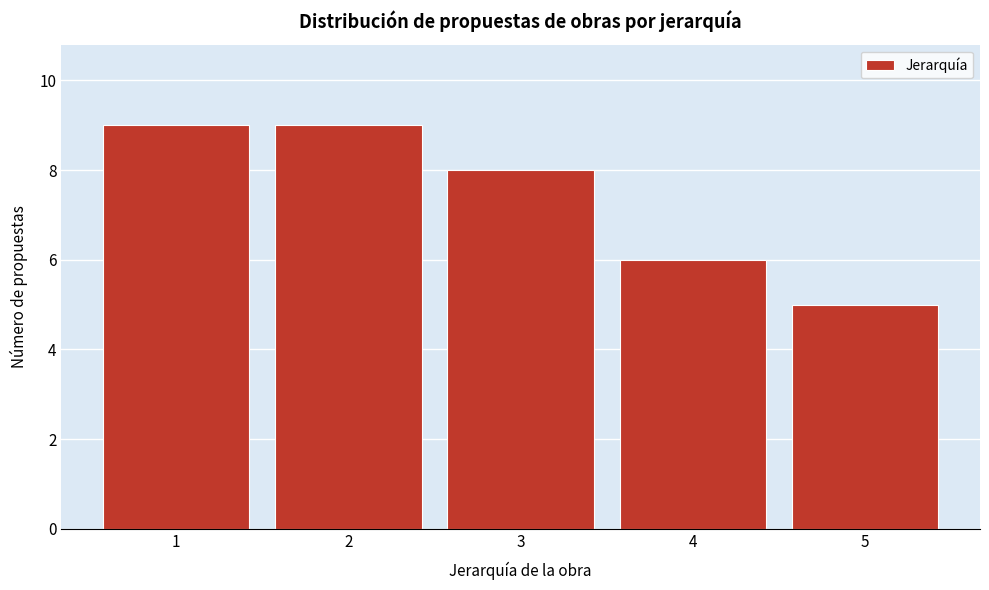

Reading left to right, transcribe all the data shown in this chart.

9	9	8	6	5